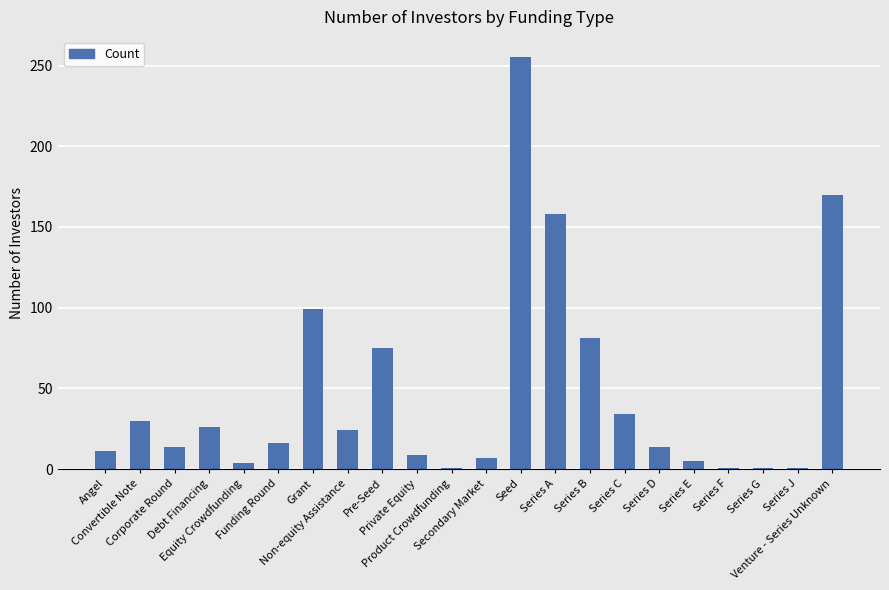

What is the maximum value shown in the chart?

255